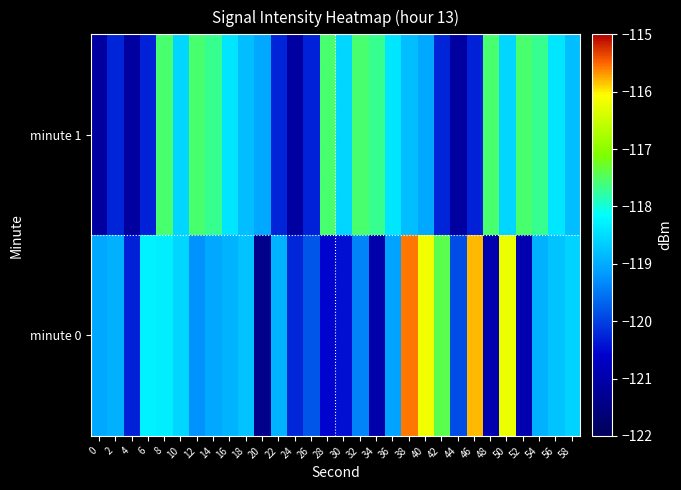

Count the number of categories in the chart.

30